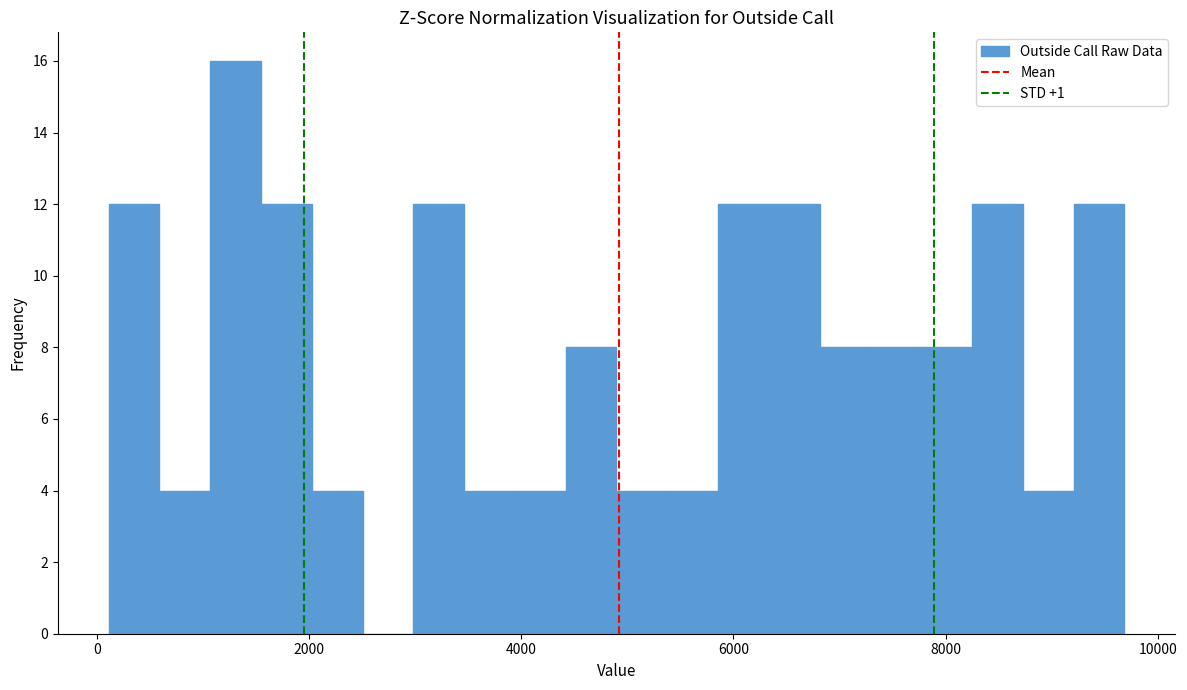

Read against the x-axis, roughly where is the centre of the tallest bar?

1400